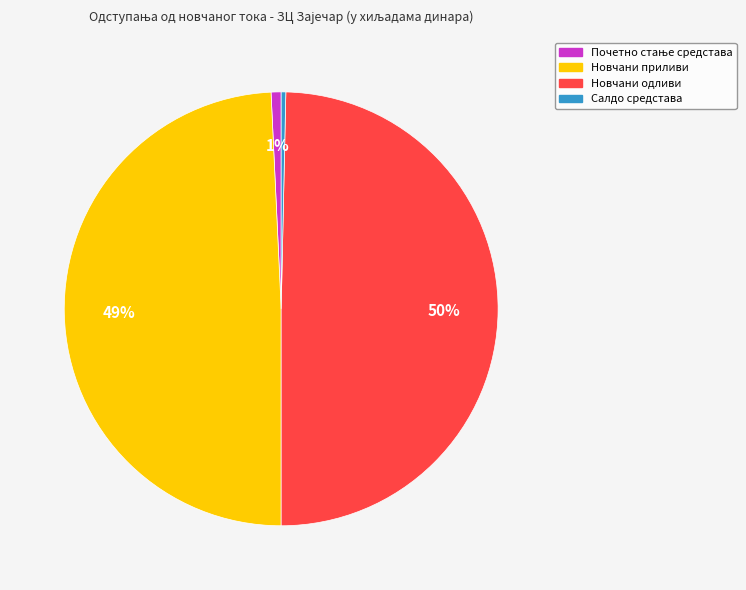

Is it true that Салдо средстава is 0% of the pie?

True